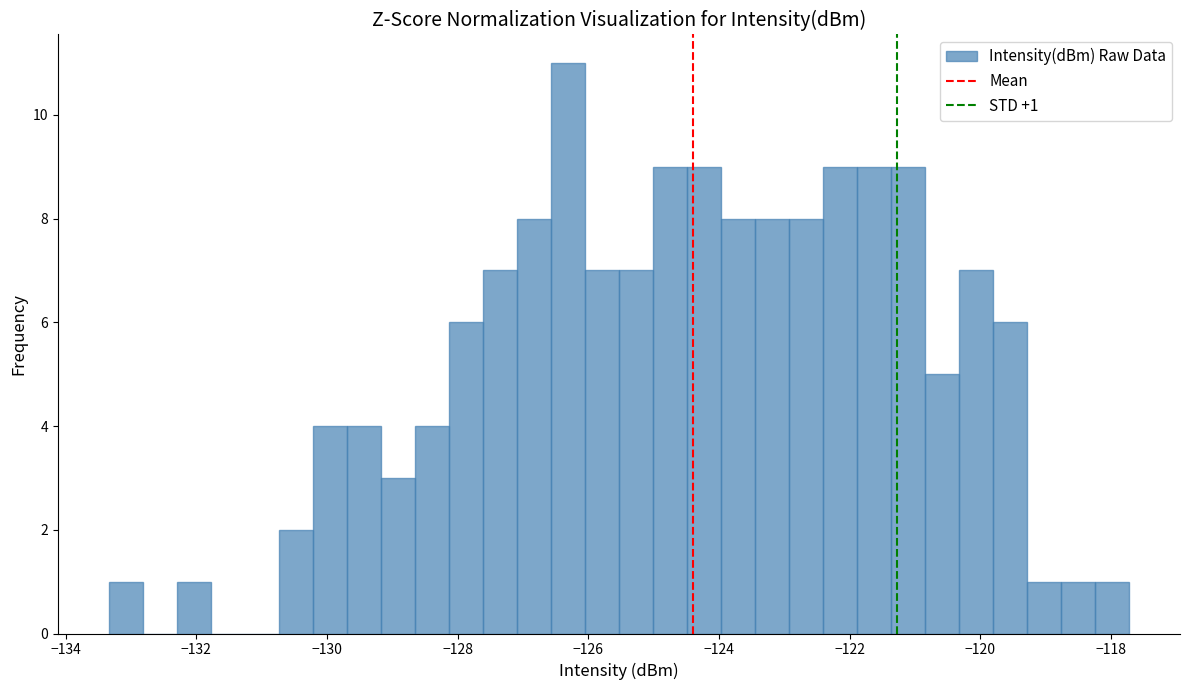

Read against the x-axis, roughly where is the centre of the tallest bar?

-126.4